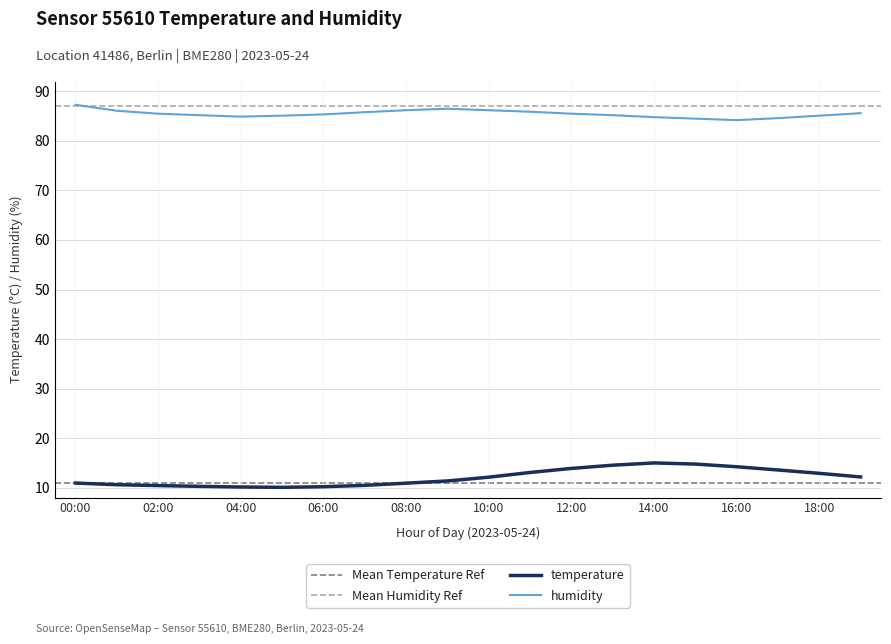

What position from the right is 04:00?

16